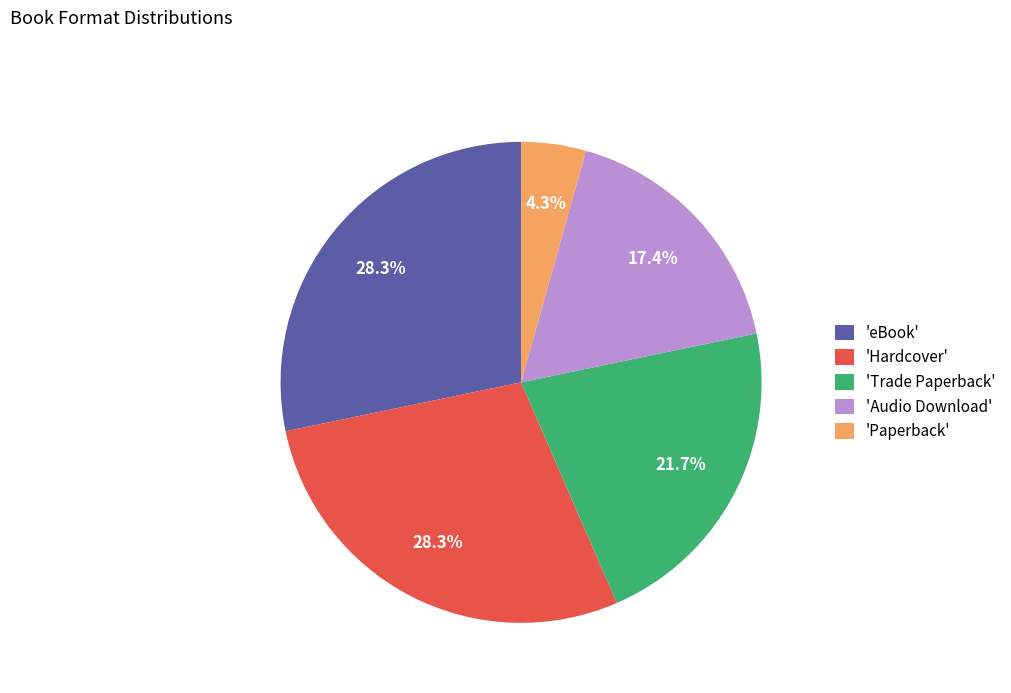

Is 'Hardcover' the majority of the pie?

No